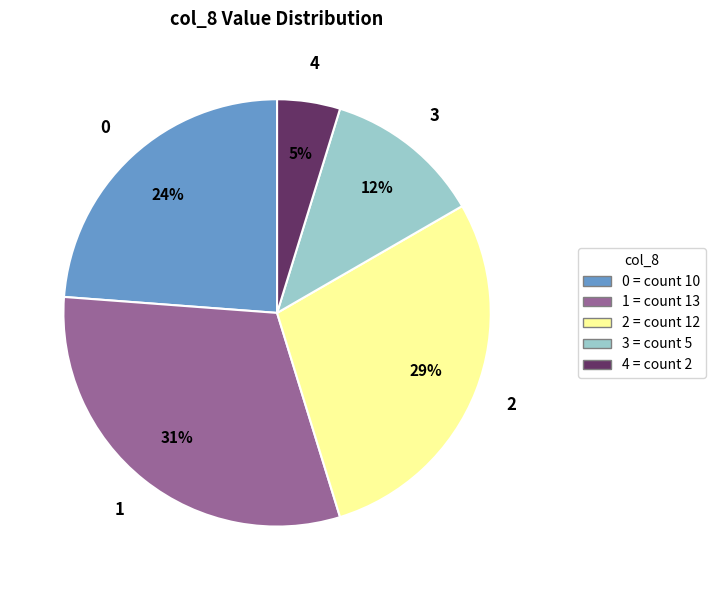

To the nearest percent, what portion does 4 represent?

5%